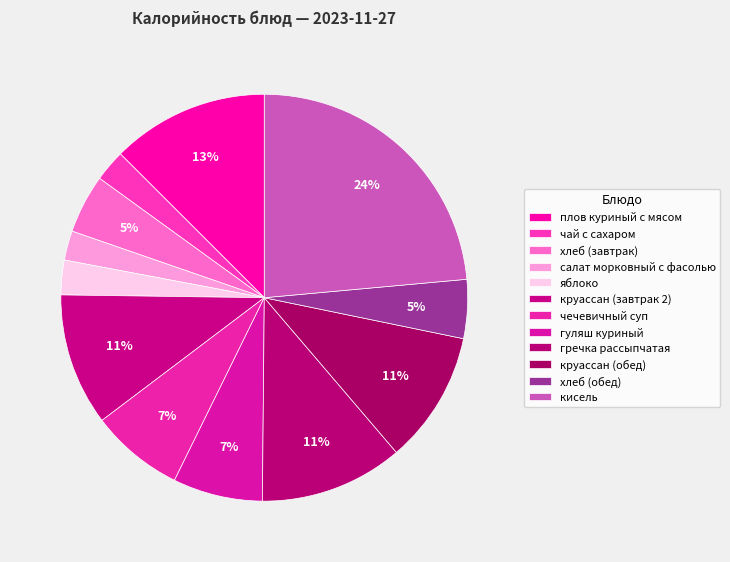

Count the number of slices in the pie.

12